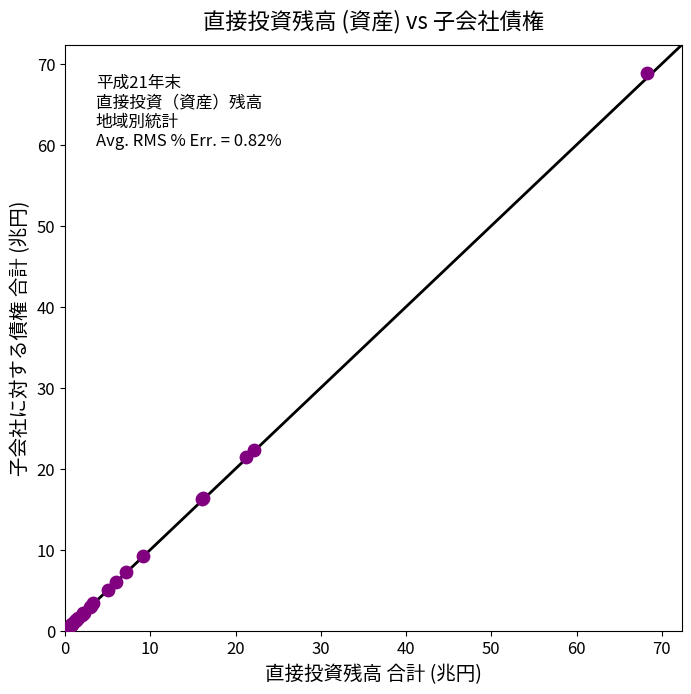

What Y value in the scatter plot is closest to 34?

22.4